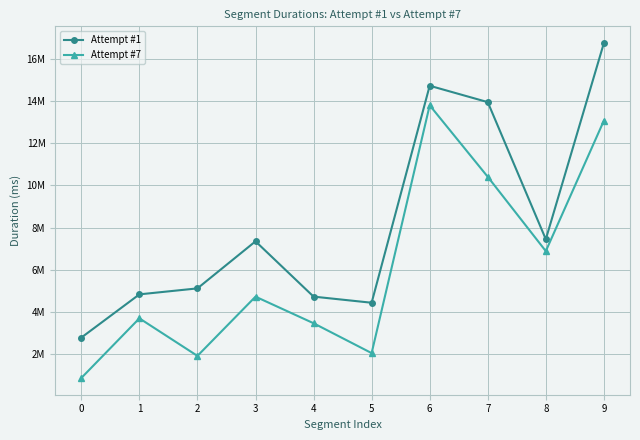

Does the chart display data point markers on the line(s)?

Yes